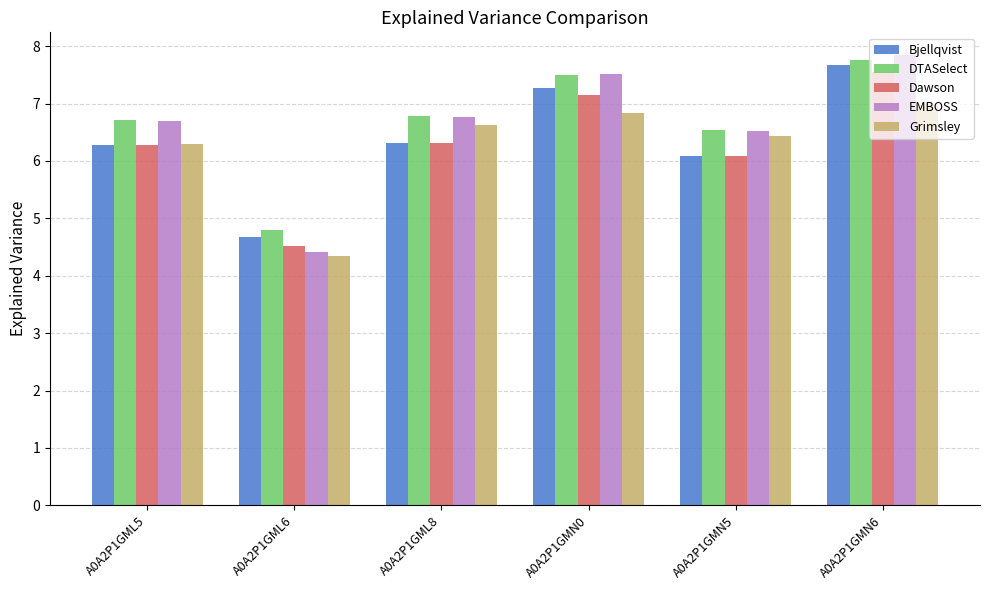

Read the DTASelect value at A0A2P1GML5.

6.7